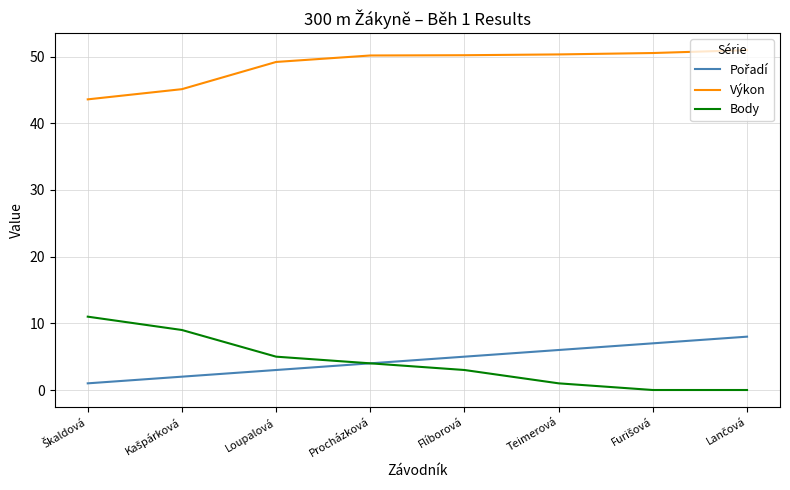

True or false: Výkon and Body intersect in this chart.

False